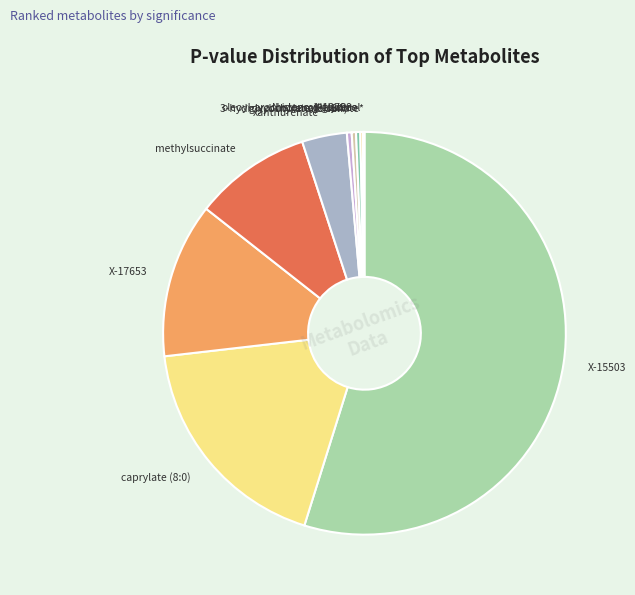

Which has a higher value, X-17653 or 3-hydroxybutyrate (BHBA)?

X-17653